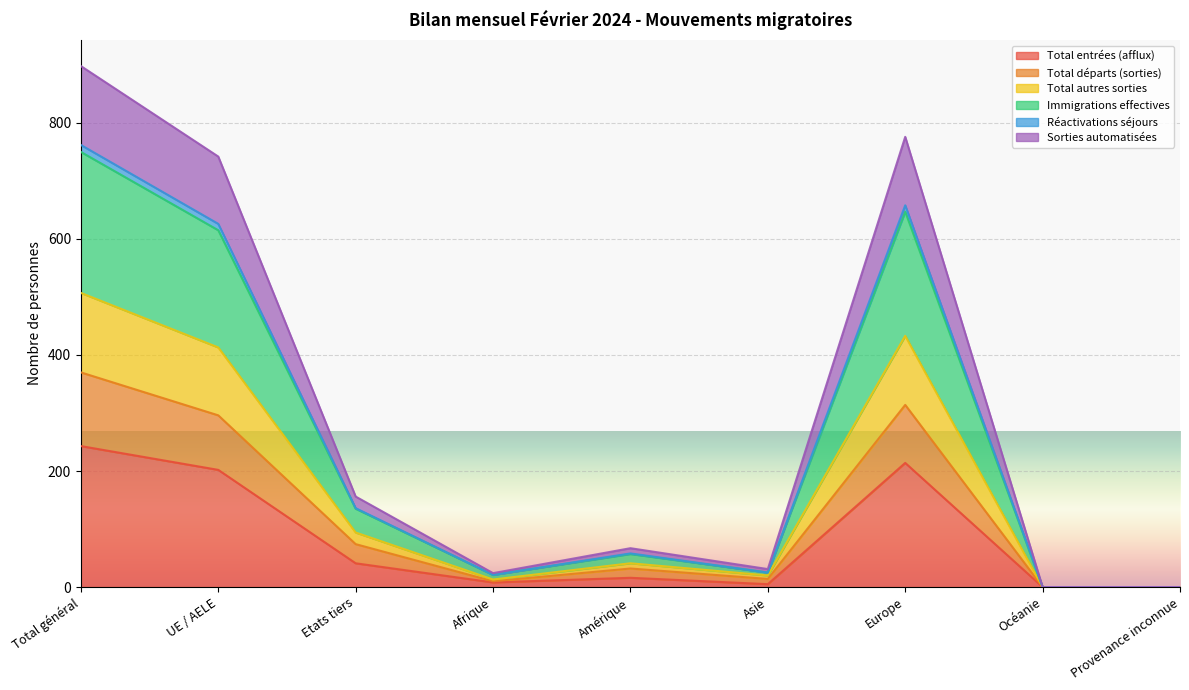

True or false: Réactivations séjours has a value of 10 at Asie.

False